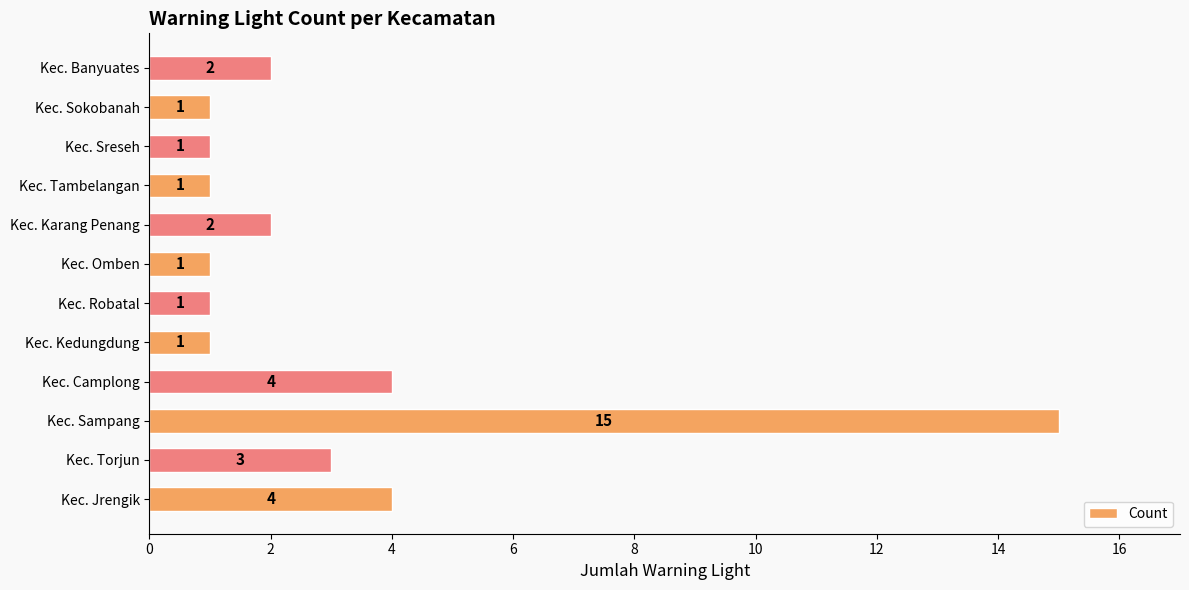

Which category has the highest value across all series?

Kec. Sampang